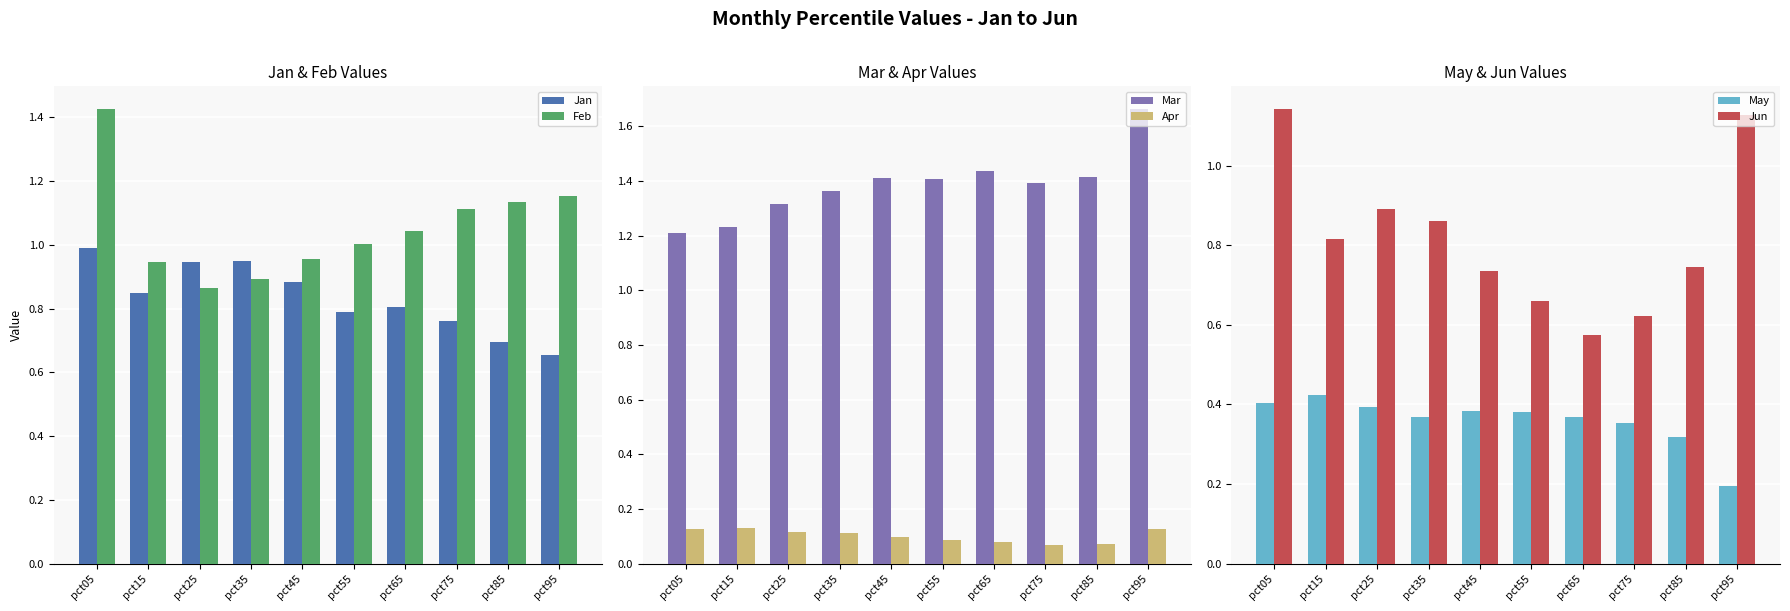

Reading left to right, what are all the values shown in this chart?

Jan: 1.0	0.8	0.9	0.9	0.9	0.8	0.8	0.8	0.7	0.7
Feb: 1.4	0.9	0.9	0.9	1.0	1.0	1.0	1.1	1.1	1.2
Mar: 1.2	1.2	1.3	1.4	1.4	1.4	1.4	1.4	1.4	1.7
Apr: 0.1	0.1	0.1	0.1	0.1	0.1	0.1	0.1	0.1	0.1
May: 0.4	0.4	0.4	0.4	0.4	0.4	0.4	0.4	0.3	0.2
Jun: 1.1	0.8	0.9	0.9	0.7	0.7	0.6	0.6	0.7	1.1